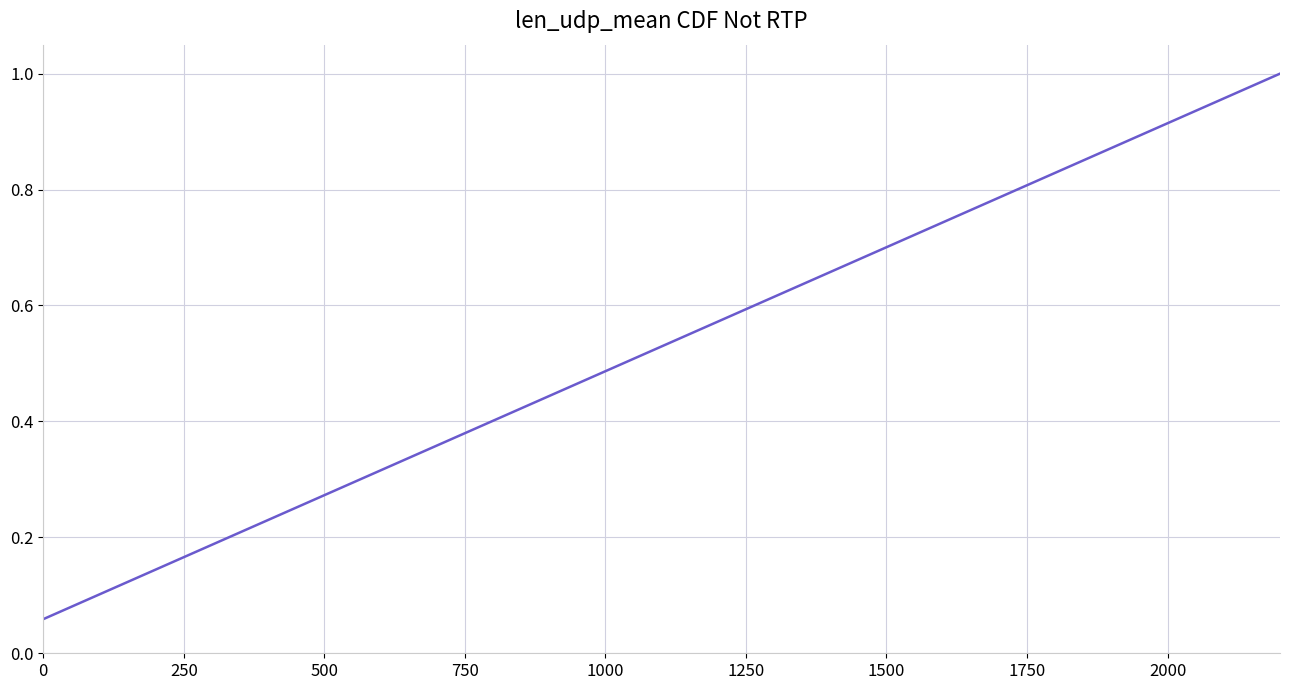

What is the maximum value shown in the chart?

1.0